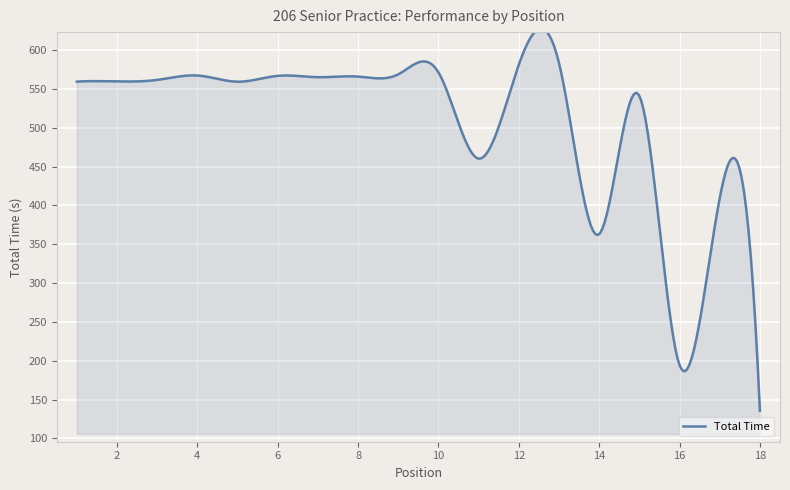

What is the difference between the maximum and minimum values?

492.0